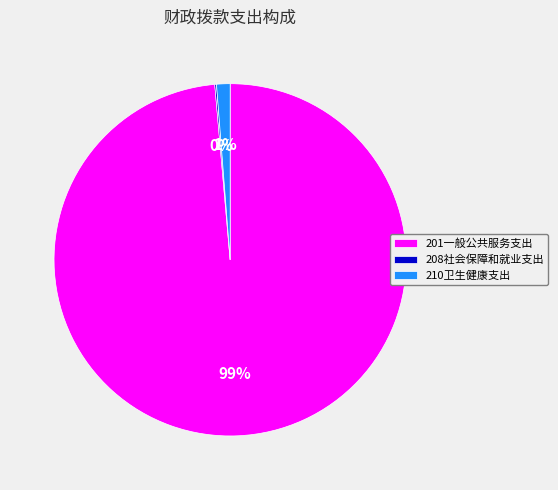

The 201一般公共服务支出 slice represents 99% of the pie. True or false?

True